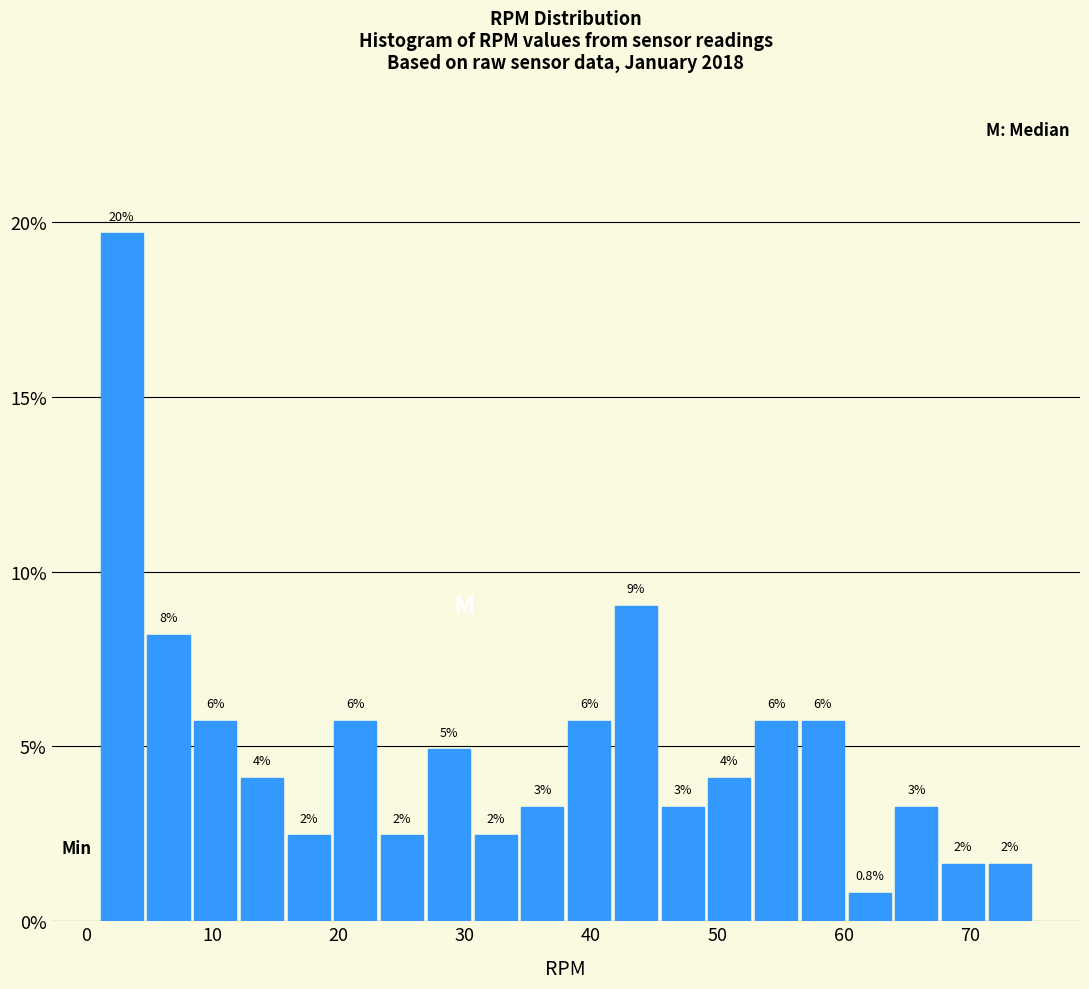

Read against the x-axis, roughly where is the centre of the tallest bar?

3